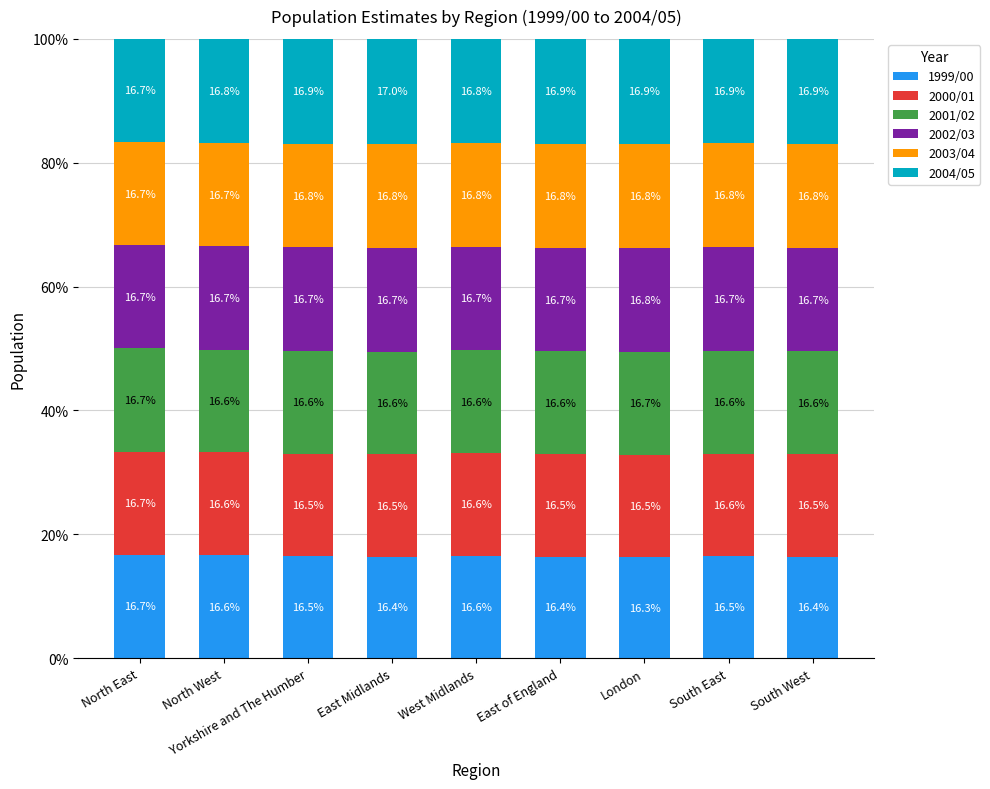

What is the average value of the 1999/00 series?

16.5